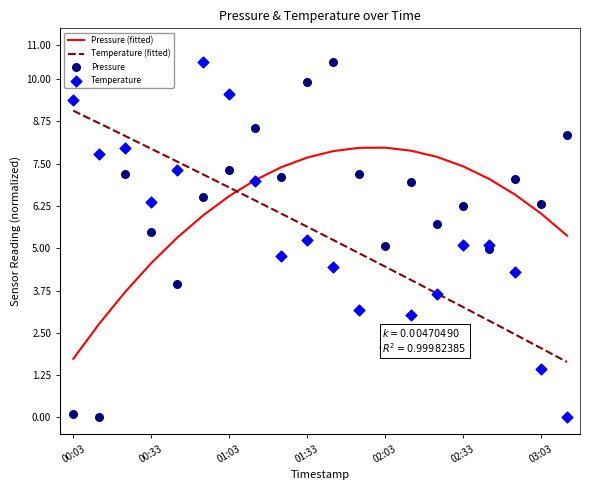

Which series reaches the minimum Y coordinate?

Pressure